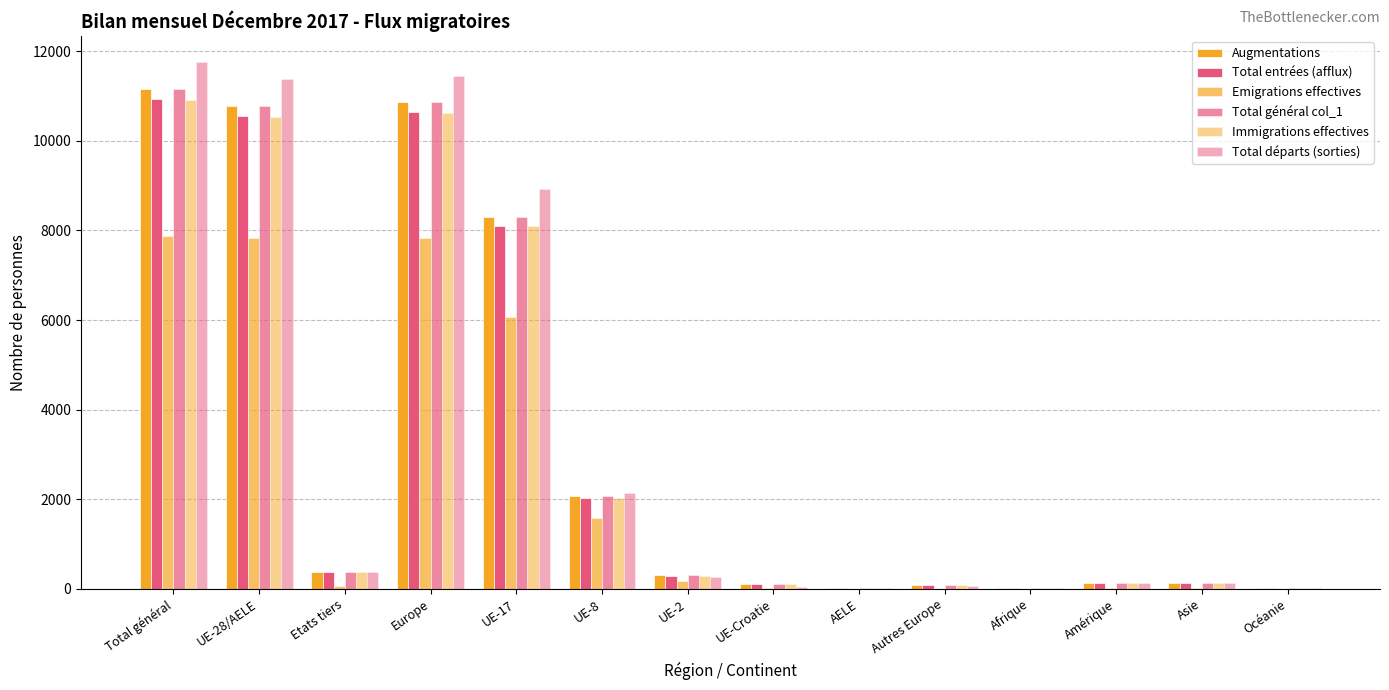

Reading left to right, list all the values displayed in this chart.

Augmentations: 11158	10780	378	10872	8289	2072	300	109	10	92	11	127	125	23
Total entrées (afflux): 10923	10545	378	10637	8099	2037	292	108	9	92	11	127	125	23
Emigrations effectives: 7882	7826	56	7831	6057	1575	170	21	3	5	2	23	25	1
Total général col_1: 11158	10780	378	10872	8289	2072	300	109	10	92	11	127	125	23
Immigrations effectives: 10912	10534	378	10626	8091	2034	292	108	9	92	11	127	125	23
Total départs (sorties): 11750	11382	368	11456	8915	2149	274	33	11	74	11	122	137	24